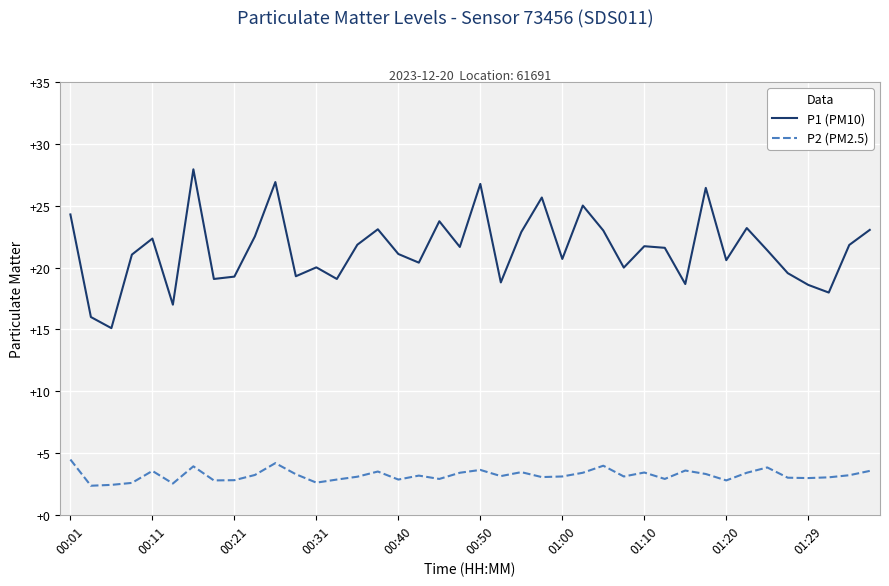

True or false: P2 (PM2.5) and P1 (PM10) cross at least once.

False